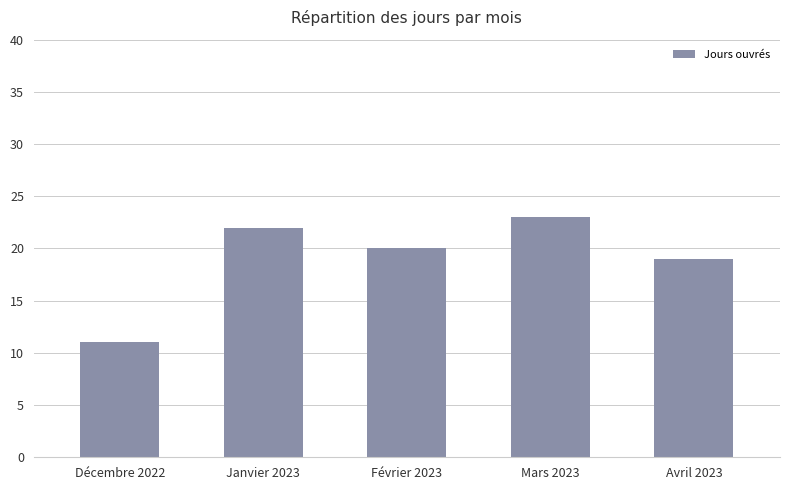

What is the label of the 1st bar from the left?

Décembre 2022